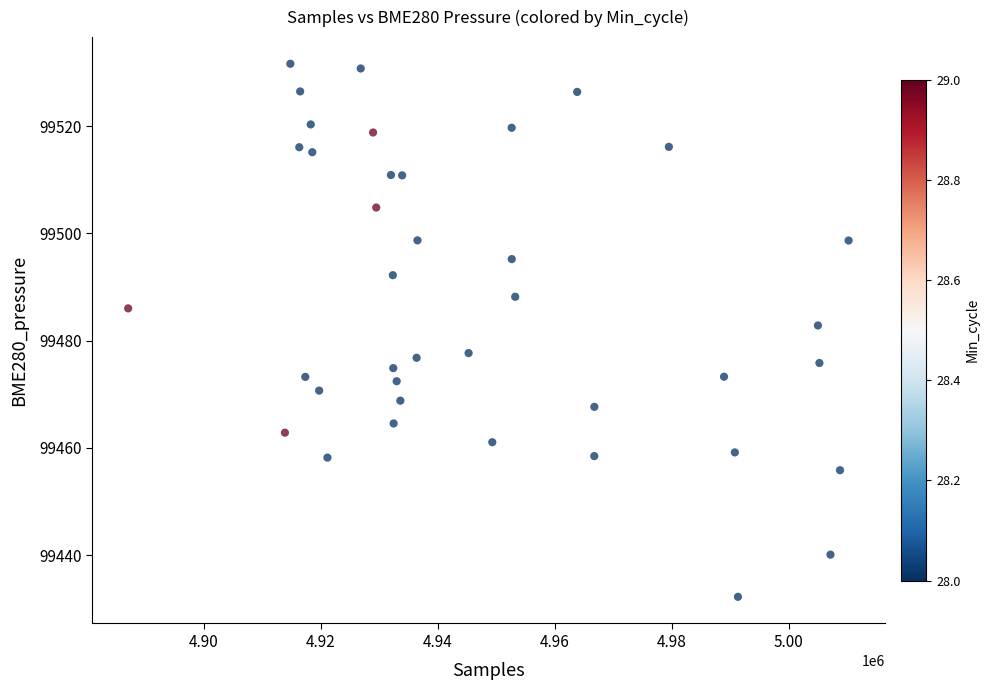

What Y value in the scatter plot is closest to 99481?

99482.8